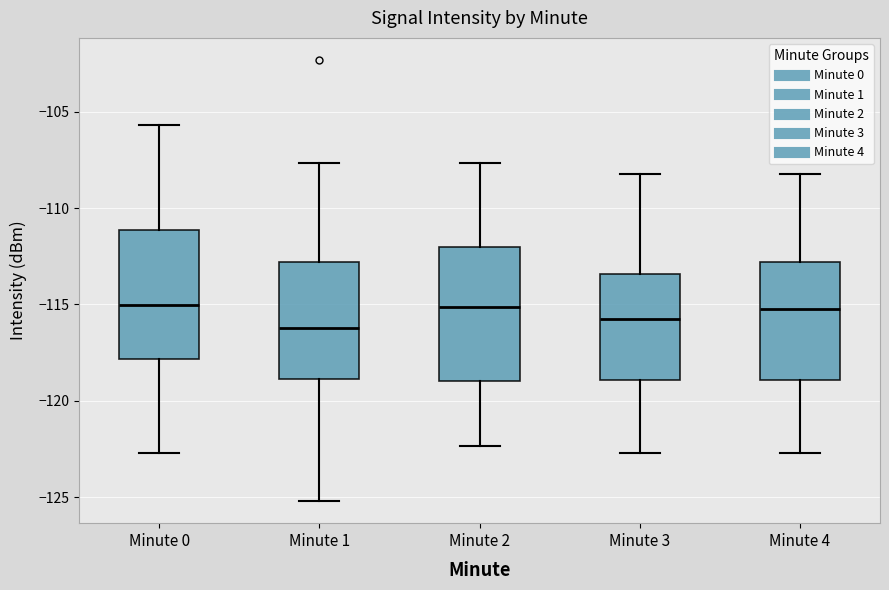

Reading left to right, transcribe this box plot: for each box, give where its median line is, the range the box spans, and where its two whiskers end, as read against the y-axis. The values are not printed on the chart, so give them approximately, as read against the axis.

Minute 0: median -115.0, box -118.0 to -111.0, whiskers -122.5 to -105.5
Minute 1: median -116.0, box -119.0 to -113.0, whiskers -125.0 to -107.5
Minute 2: median -115.0, box -119.0 to -112.0, whiskers -122.5 to -107.5
Minute 3: median -115.5, box -119.0 to -113.5, whiskers -122.5 to -108.0
Minute 4: median -115.0, box -119.0 to -113.0, whiskers -122.5 to -108.0